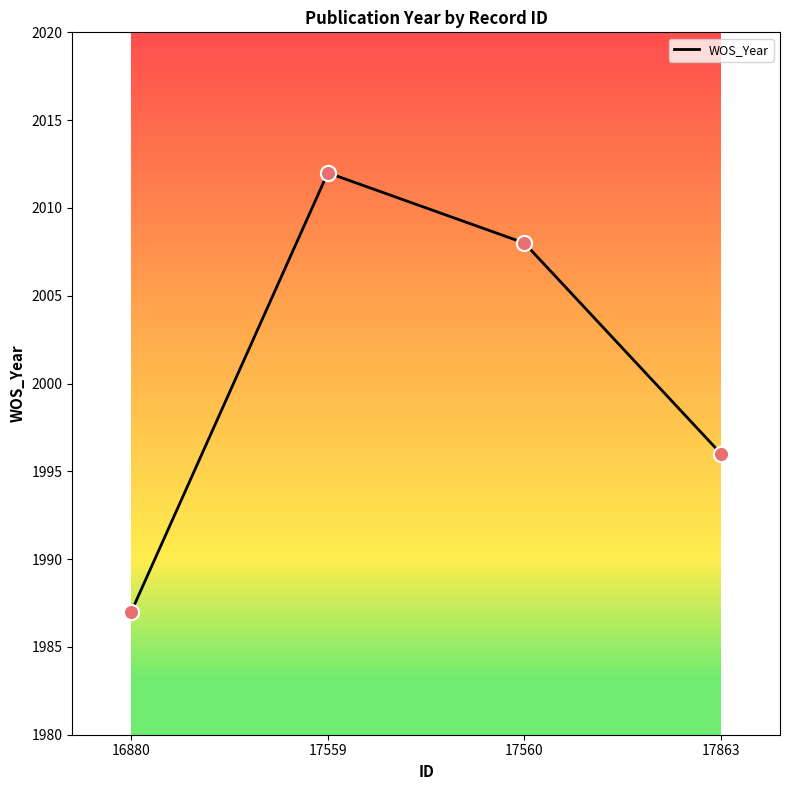

Between 16880 and 17559, which is larger?

17559